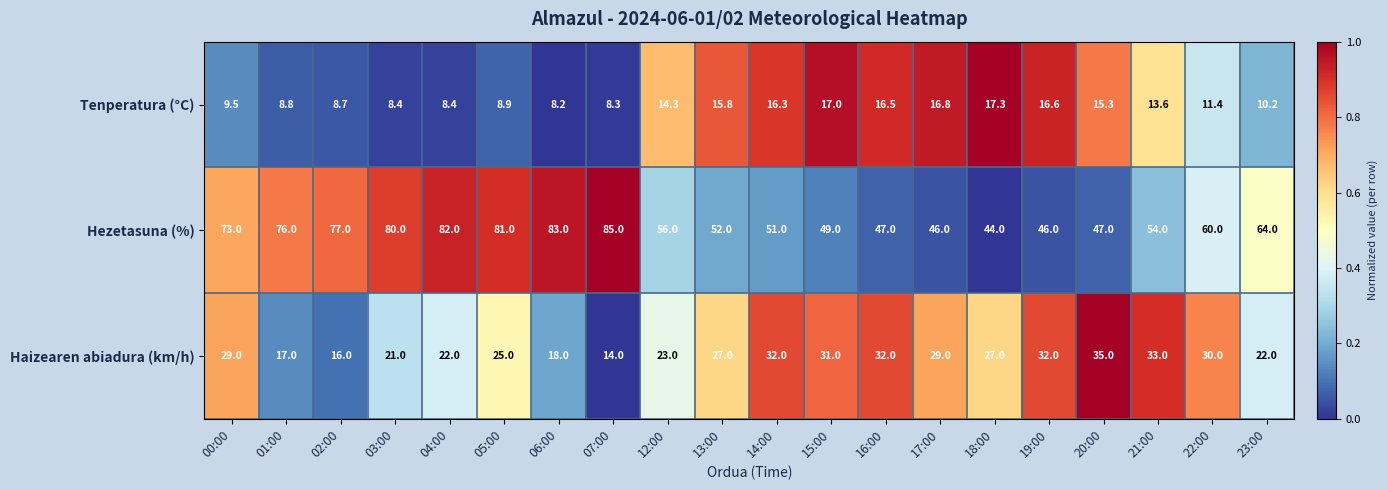

The Haizearen abiadura (km/h) series shows 27.0 at 13:00. True or false?

True